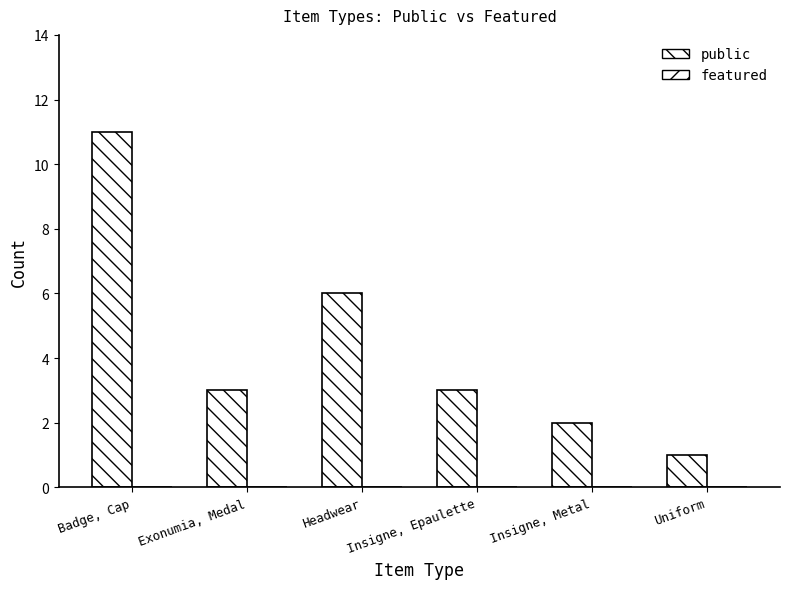

How many bars are there in total?

6